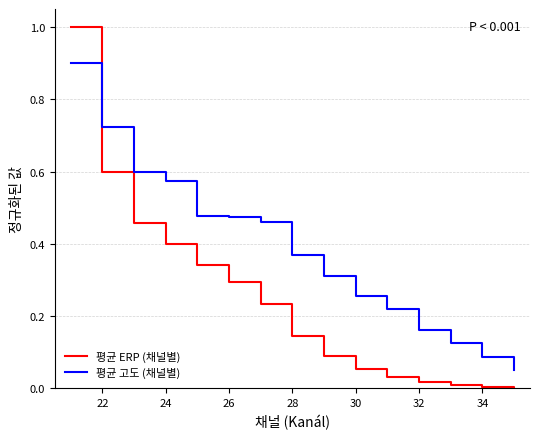

Which series has the largest total across all categories?

평균 고도 (채널별)